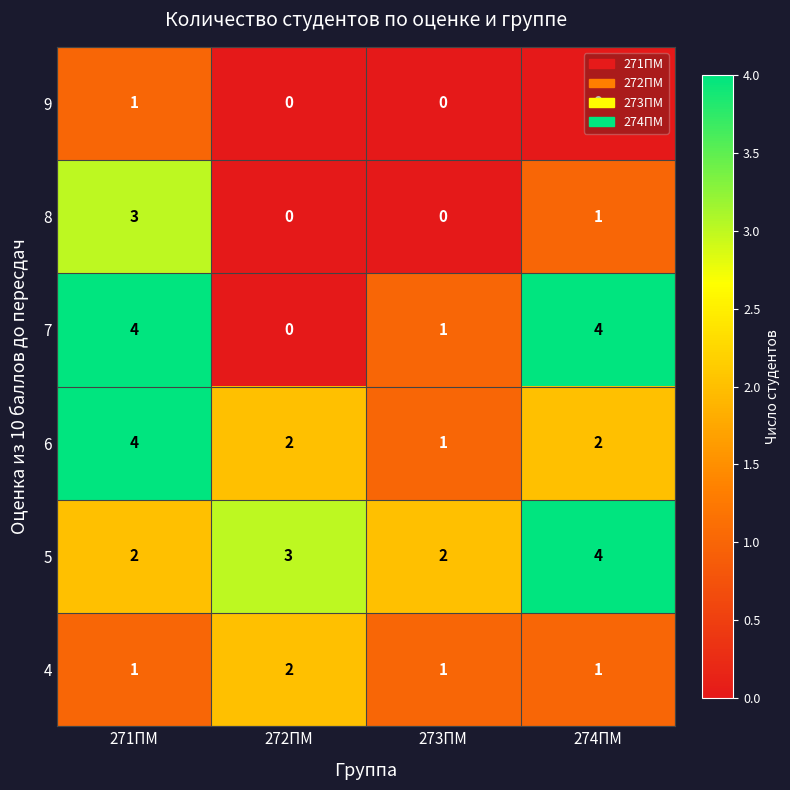

Where does the 8 series first go above 1?

271ПМ